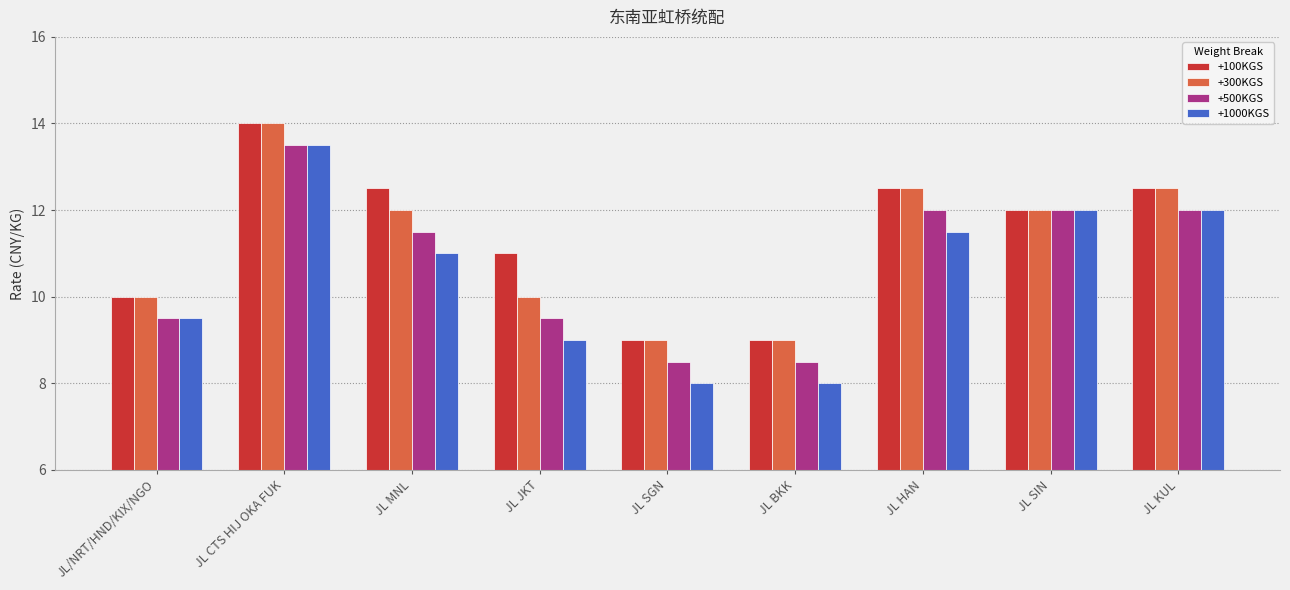

Reading left to right, list all the values displayed in this chart.

+100KGS: 10.0	14.0	12.5	11.0	9.0	9.0	12.5	12.0	12.5
+300KGS: 10.0	14.0	12.0	10.0	9.0	9.0	12.5	12.0	12.5
+500KGS: 9.5	13.5	11.5	9.5	8.5	8.5	12.0	12.0	12.0
+1000KGS: 9.5	13.5	11.0	9.0	8.0	8.0	11.5	12.0	12.0